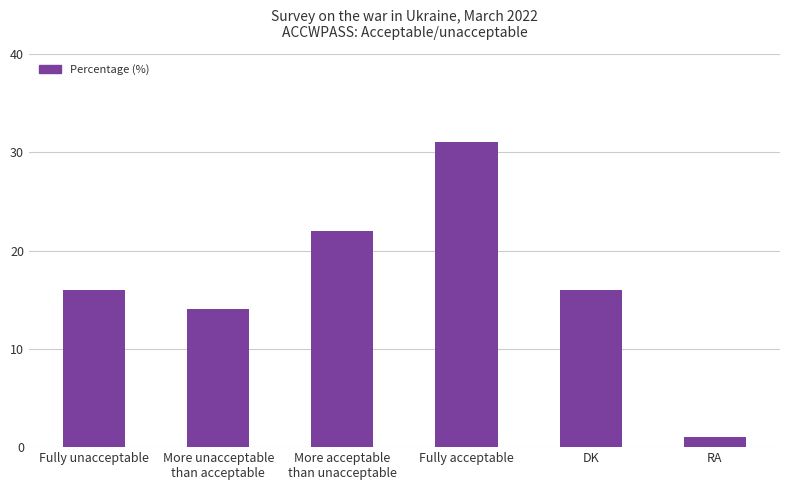

What is the ratio of the value at DK to the value at RA?

16.0